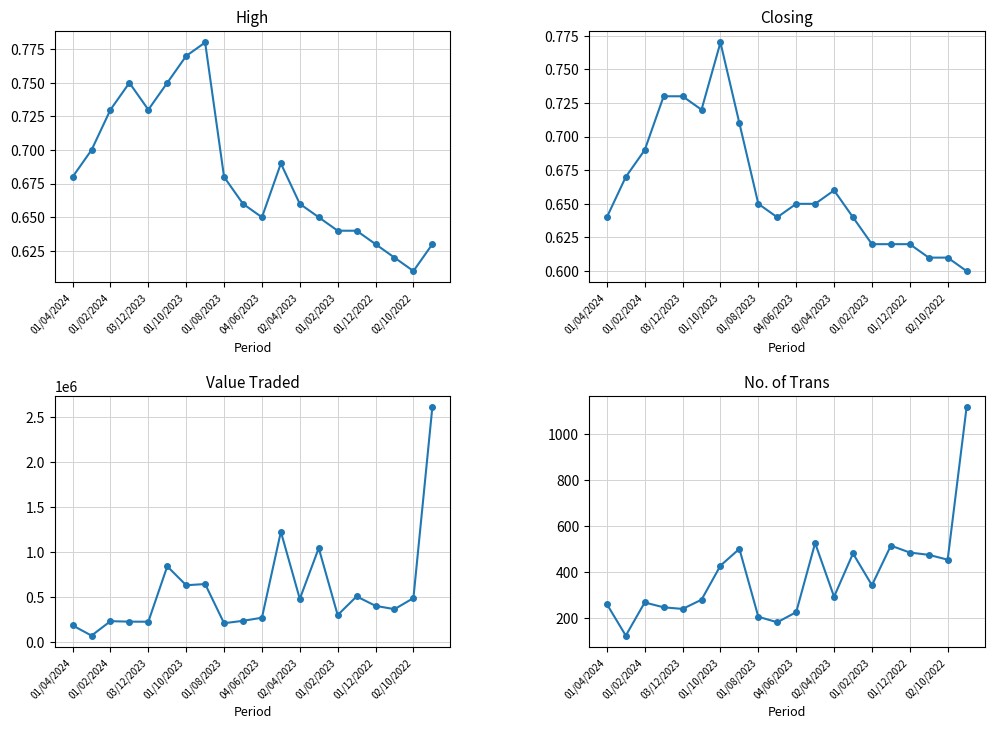

What is the smallest value displayed?

0.6